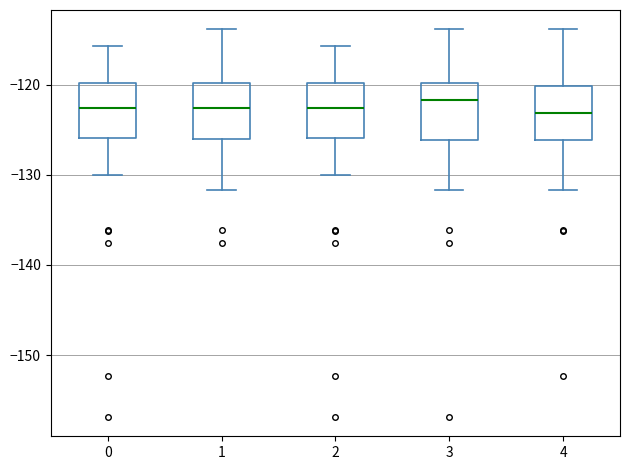

Where does the upper whisker of the box at x = 3 end on the y-axis? The values are not printed on the chart, so give them approximately, as read against the axis.

-114